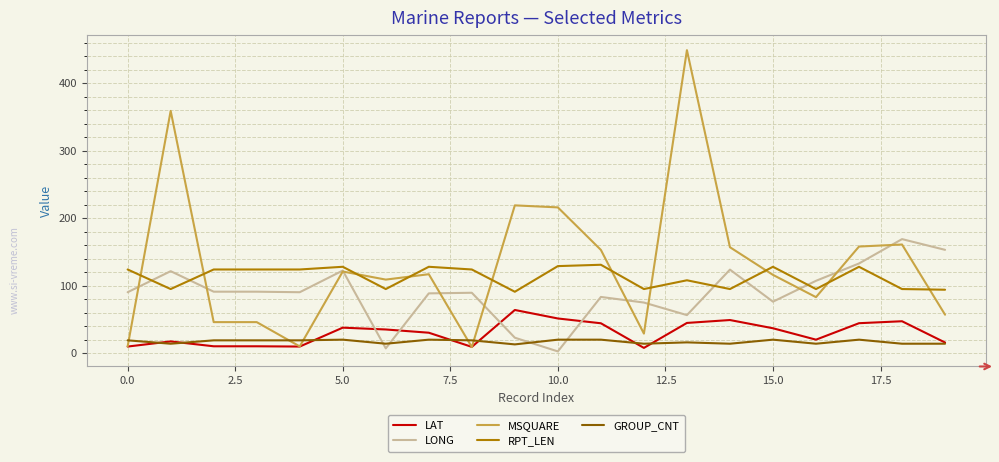

What is the sum of all GROUP_CNT values?

342.0